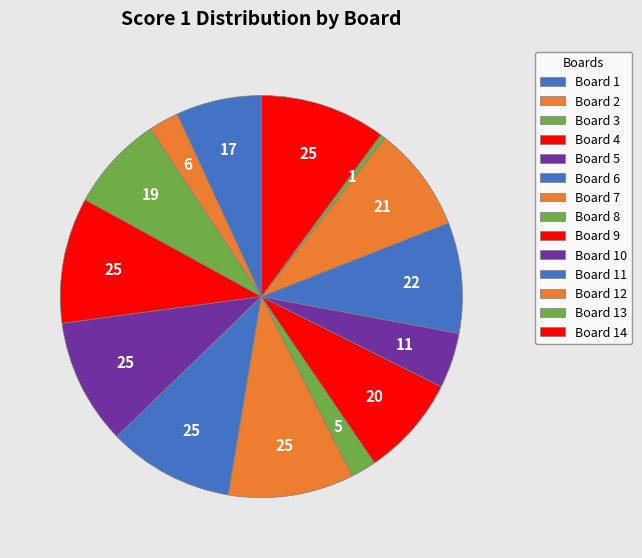

Is it true that Board 6 is 10% of the pie?

True